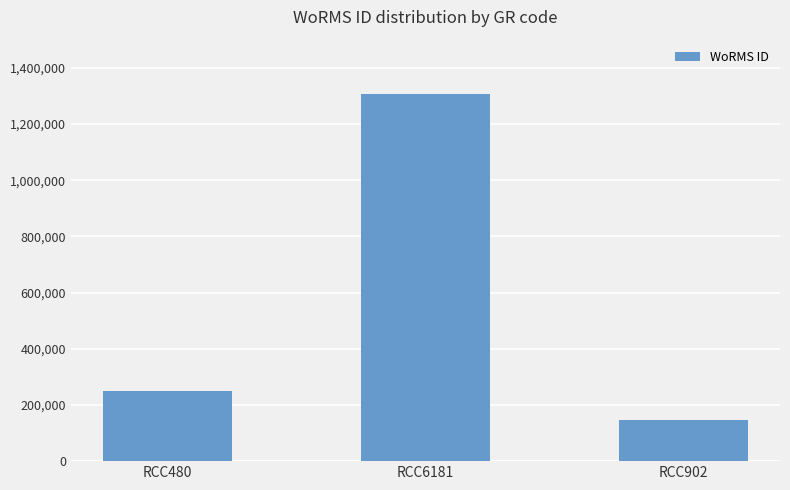

Where is the data nearest to the value 726140?

RCC480